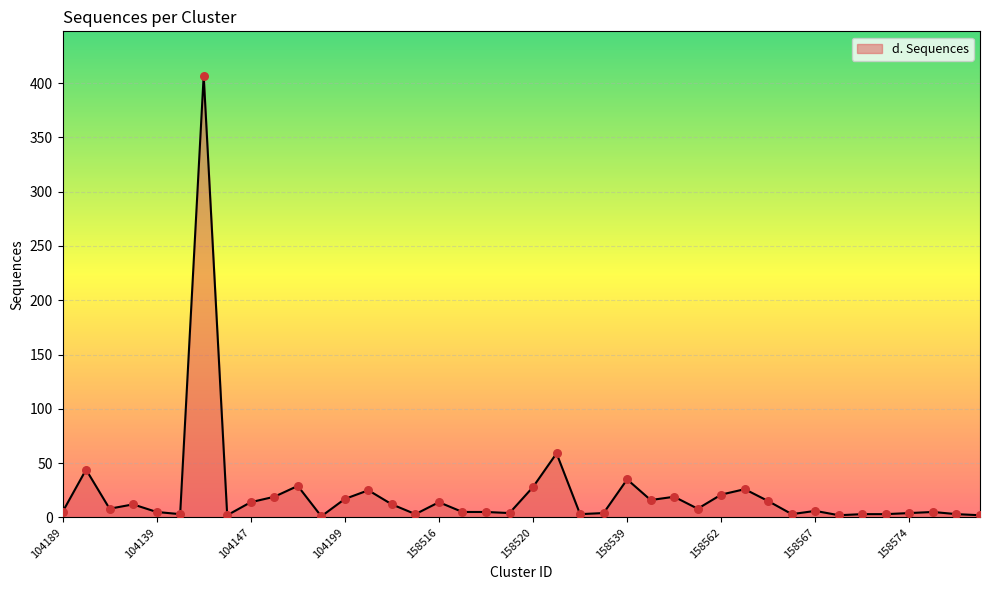

What is the greatest value displayed?

407